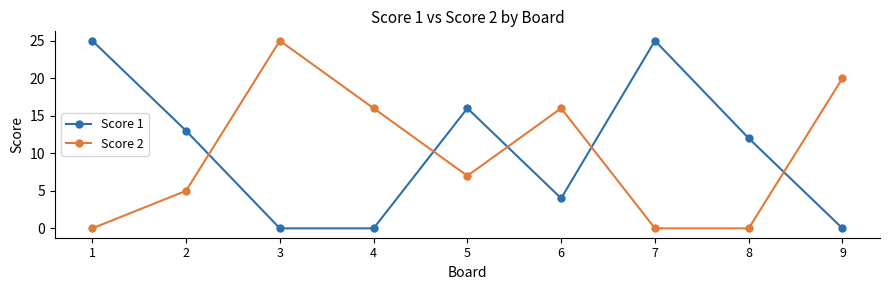

Where is the first local minimum for Score 2?

5